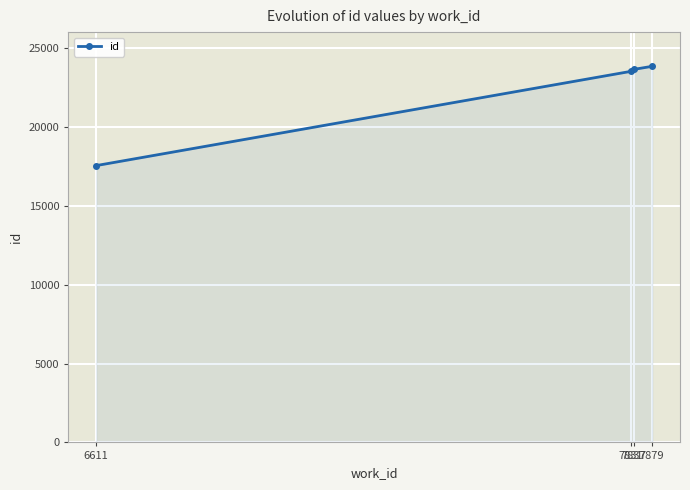

What is the value of the 2nd point from the left?

23516